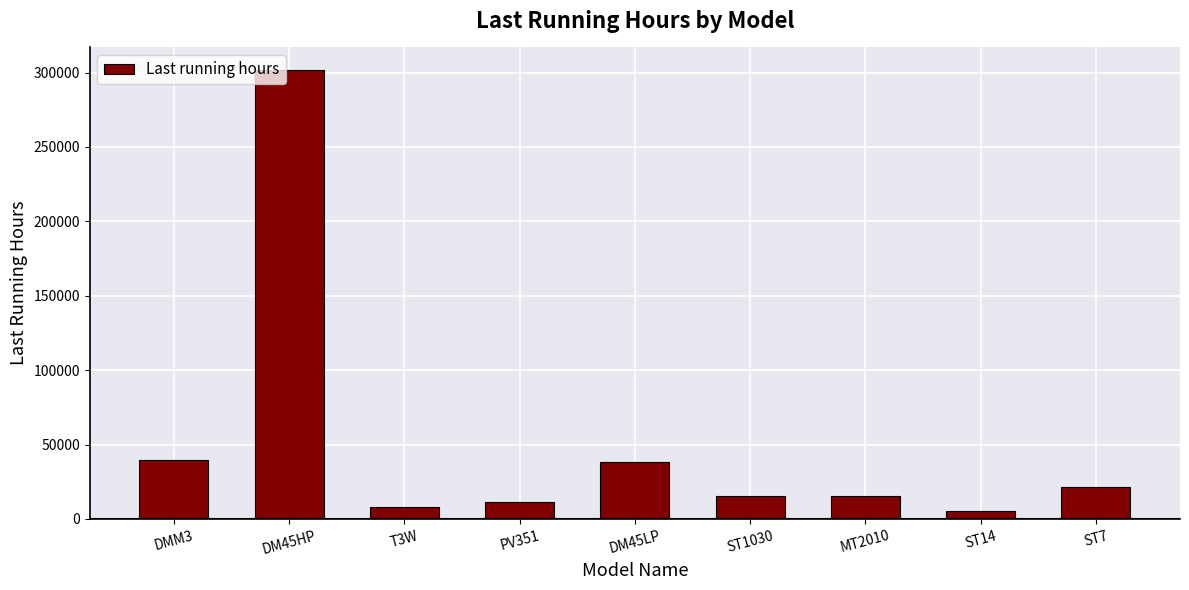

Count the number of data series in this chart.

1